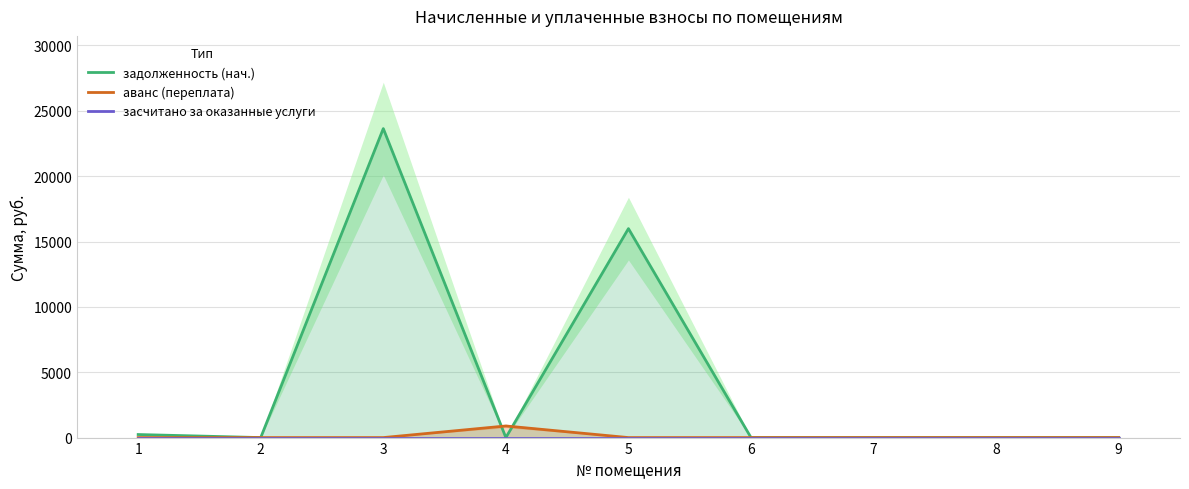

True or false: задолженность (нач.) has a value of 0.0 at 2.

True